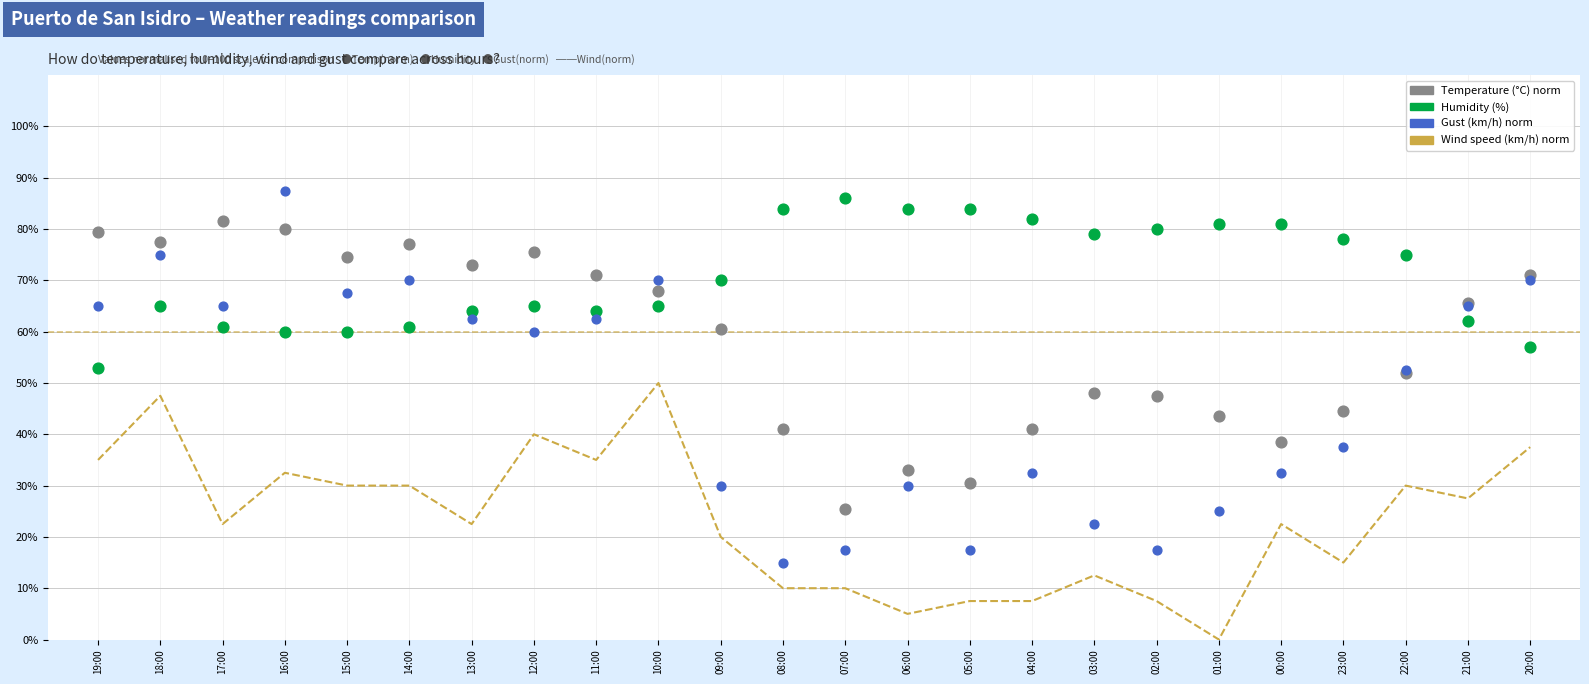

Which series reaches the minimum Y coordinate?

Wind speed (km/h) normalised